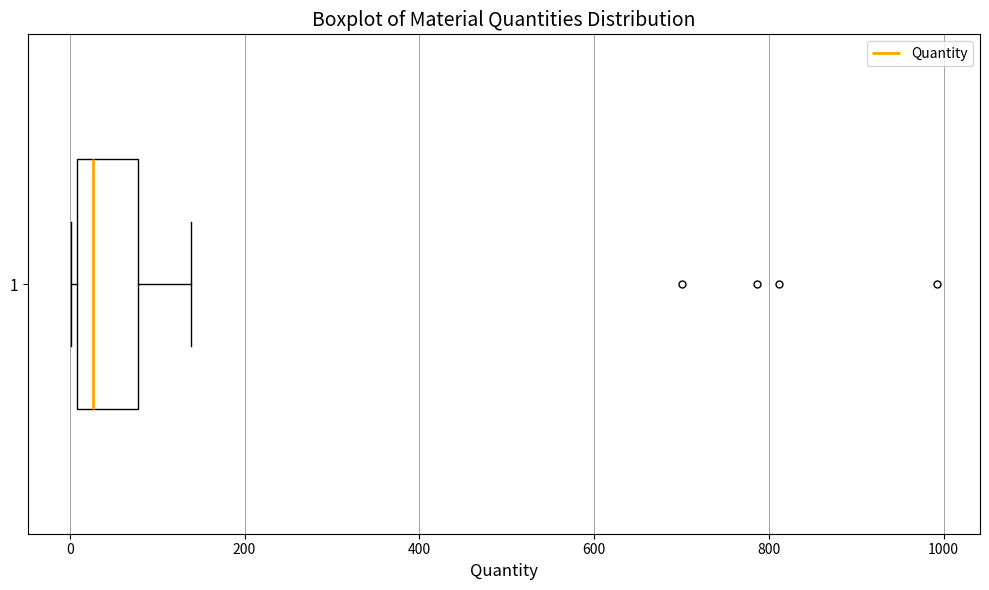

Where is the right edge of the box at y = 1 on the x-axis? The values are not printed on the chart, so give them approximately, as read against the axis.

80